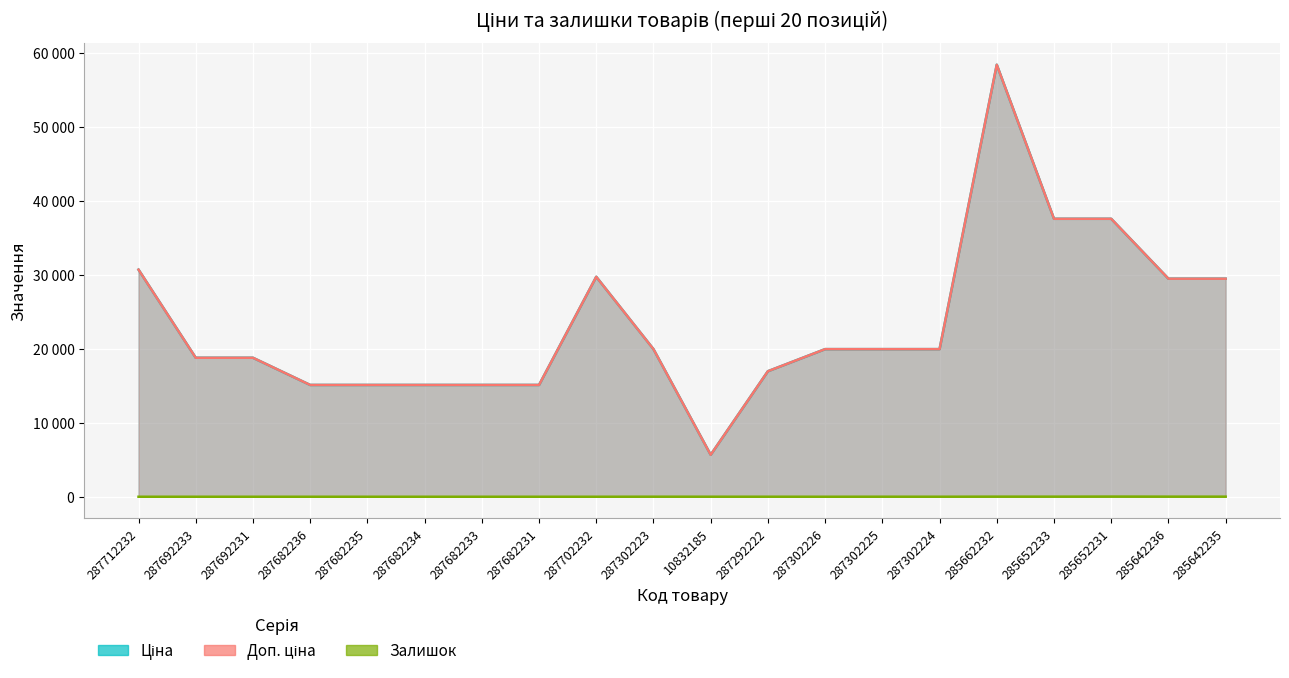

Which series has the largest total across all categories?

Ціна